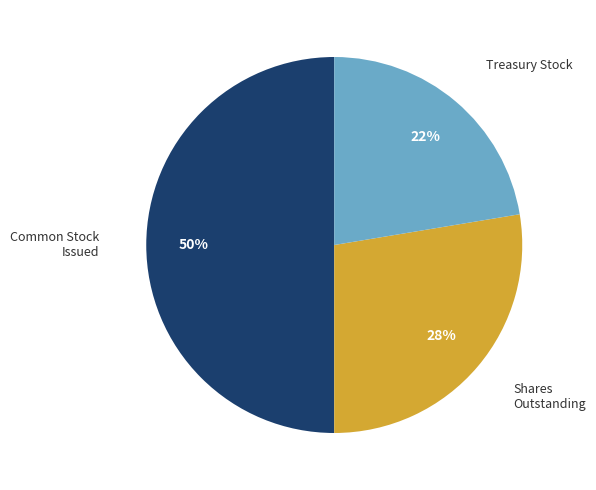

To the nearest percent, what is the difference between the largest and smallest slice percentages?

28%